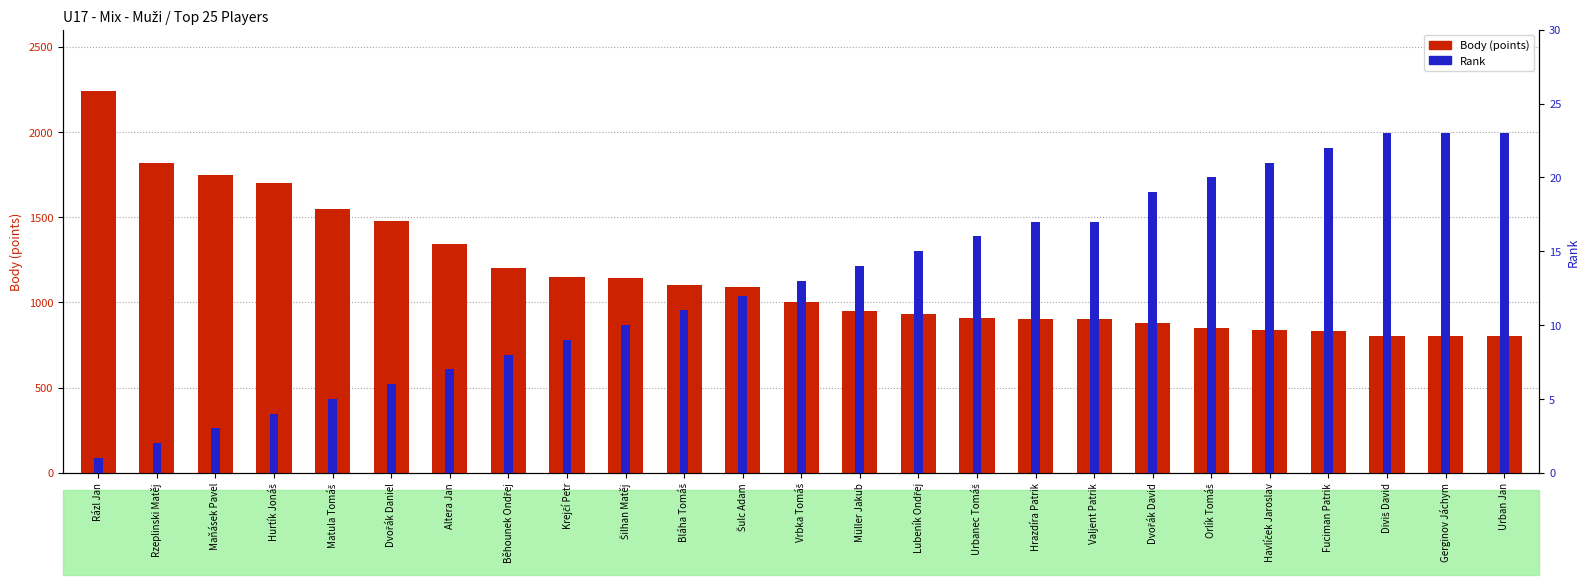

List the labels in order of Body (points) value, smallest first.

Diviš David, Gerginov Jáchym, Urban Jan, Fuciman Patrik, Havlíček Jaroslav, Orlík Tomáš, Dvořák David, Hrazdíra Patrik, Valjent Patrik, Urbanec Tomáš, Lubeník Ondřej, Müller Jakub, Vrbka Tomáš, Šulc Adam, Bláha Tomáš, Šilhan Matěj, Krejčí Petr, Běhounek Ondřej, Altera Jan, Dvořák Daniel, Matula Tomáš, Hurtík Jonáš, Maňásek Pavel, Rzeplinski Matěj, Rázl Jan